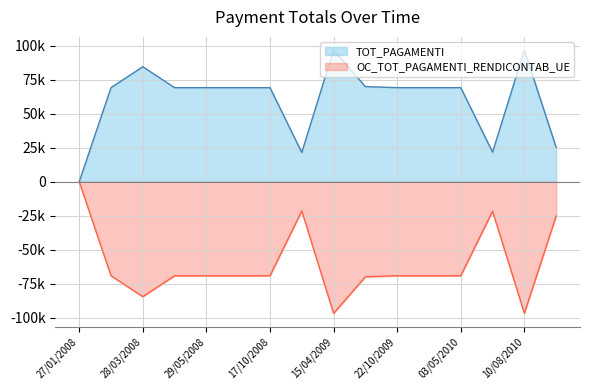

Which series has the widest spread of values?

TOT_PAGAMENTI